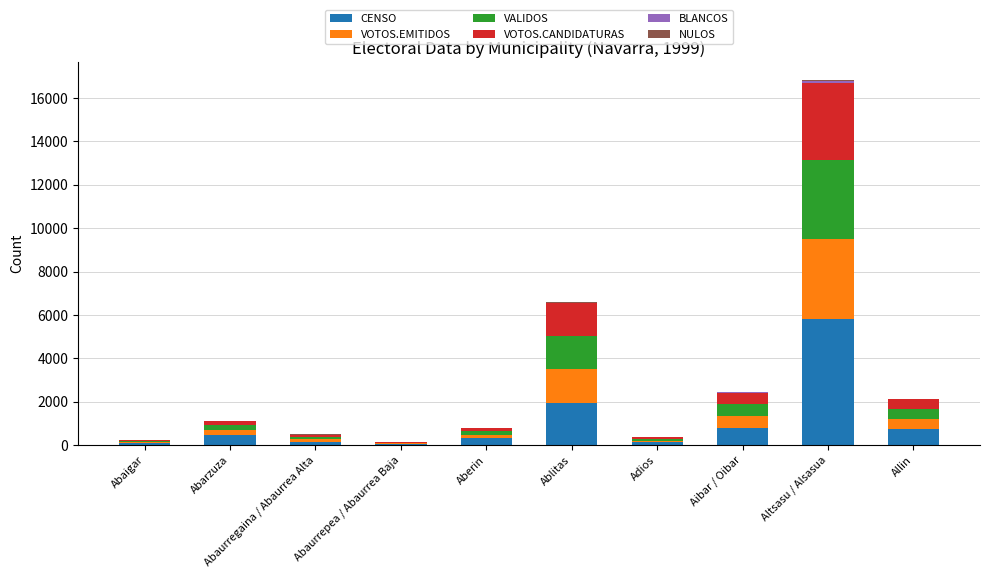

What is the maximum value for CENSO?

5807